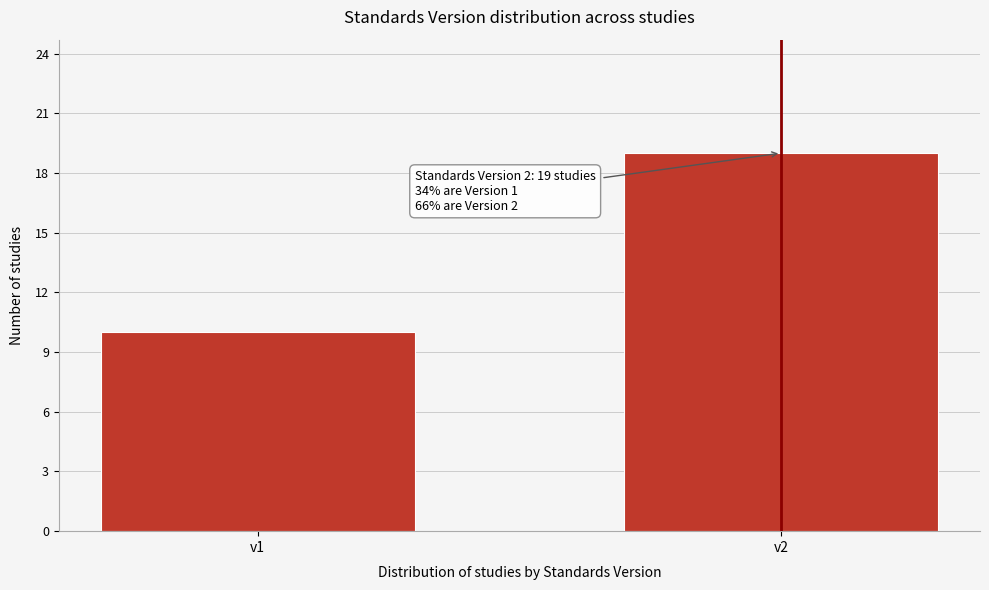

Reading left to right, what are all the values shown in this chart?

10	19